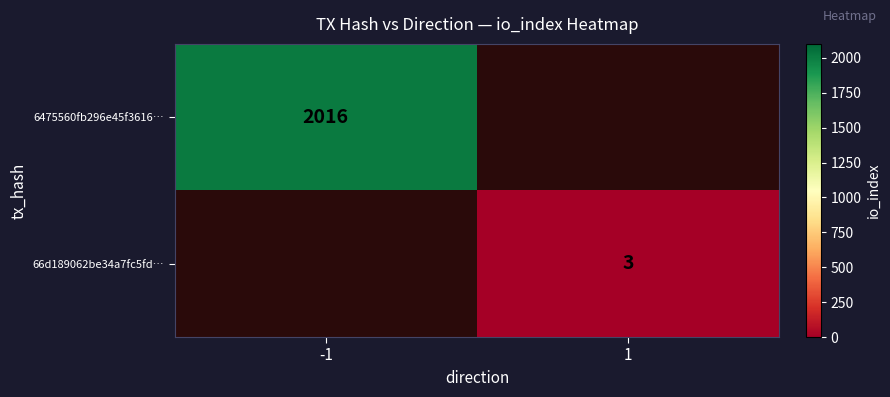

True or false: 66d189062be34a7fc5fd… has a value of 1.4 at 1.

False